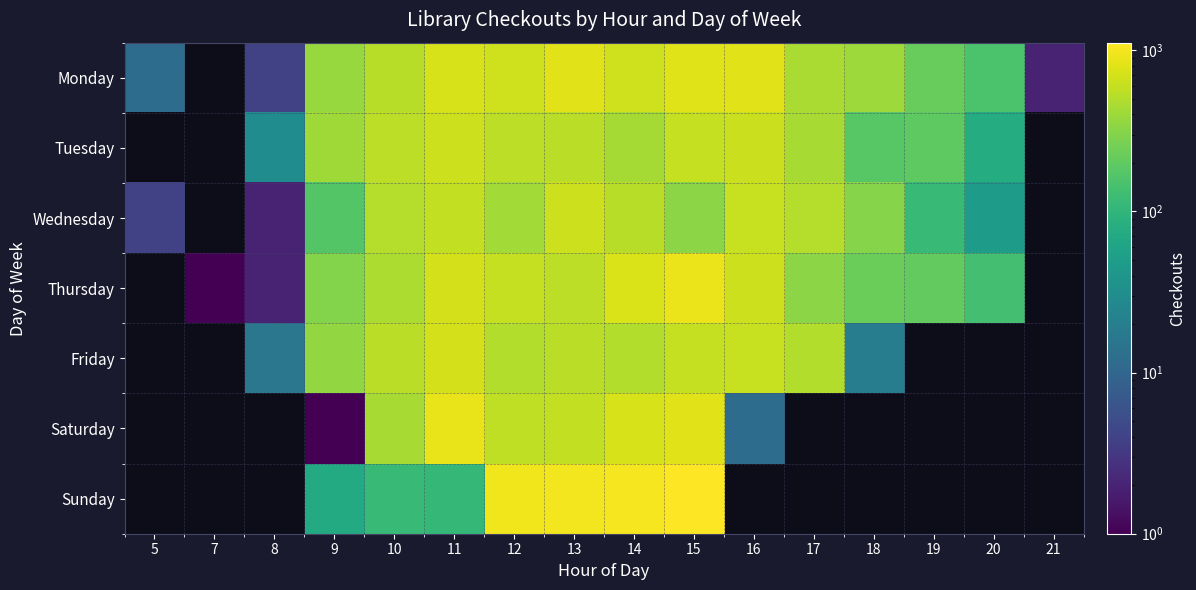

How many distinct data groups are displayed?

7